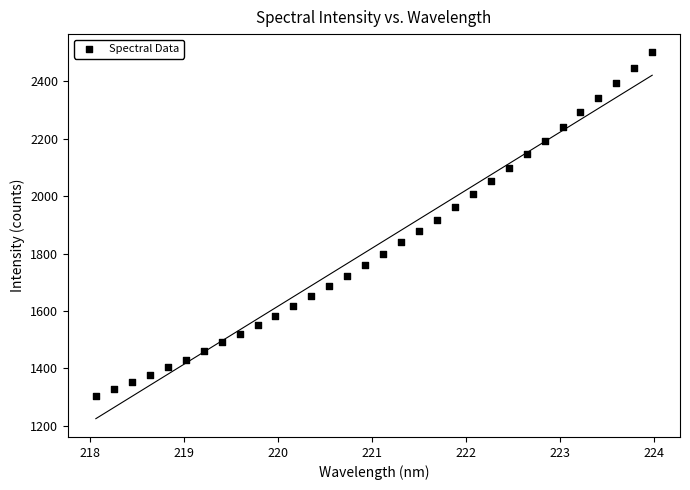

What is the range of X values (max minus min)?

5.9